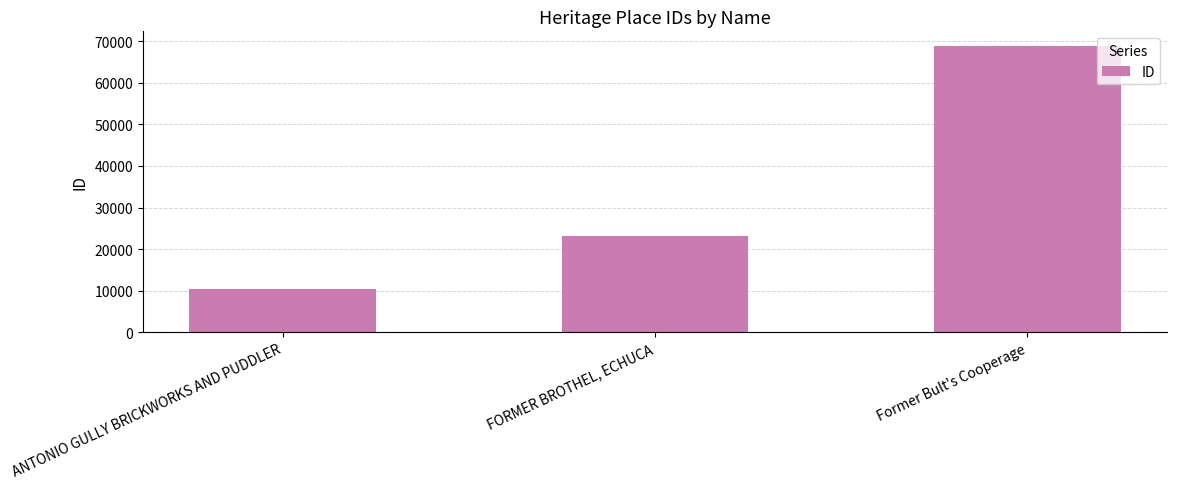

Reading right to left, transcribe all the data shown in this chart.

Former Bult's Cooperage=68939	FORMER BROTHEL, ECHUCA=23201	ANTONIO GULLY BRICKWORKS AND PUDDLER=10477